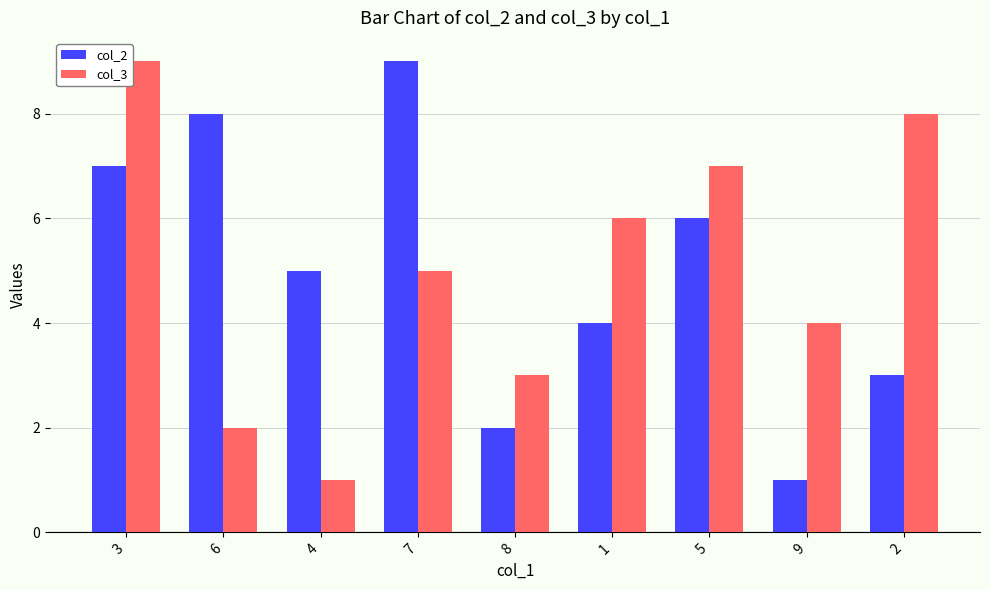

Where is col_3 nearest to the value 5?

7